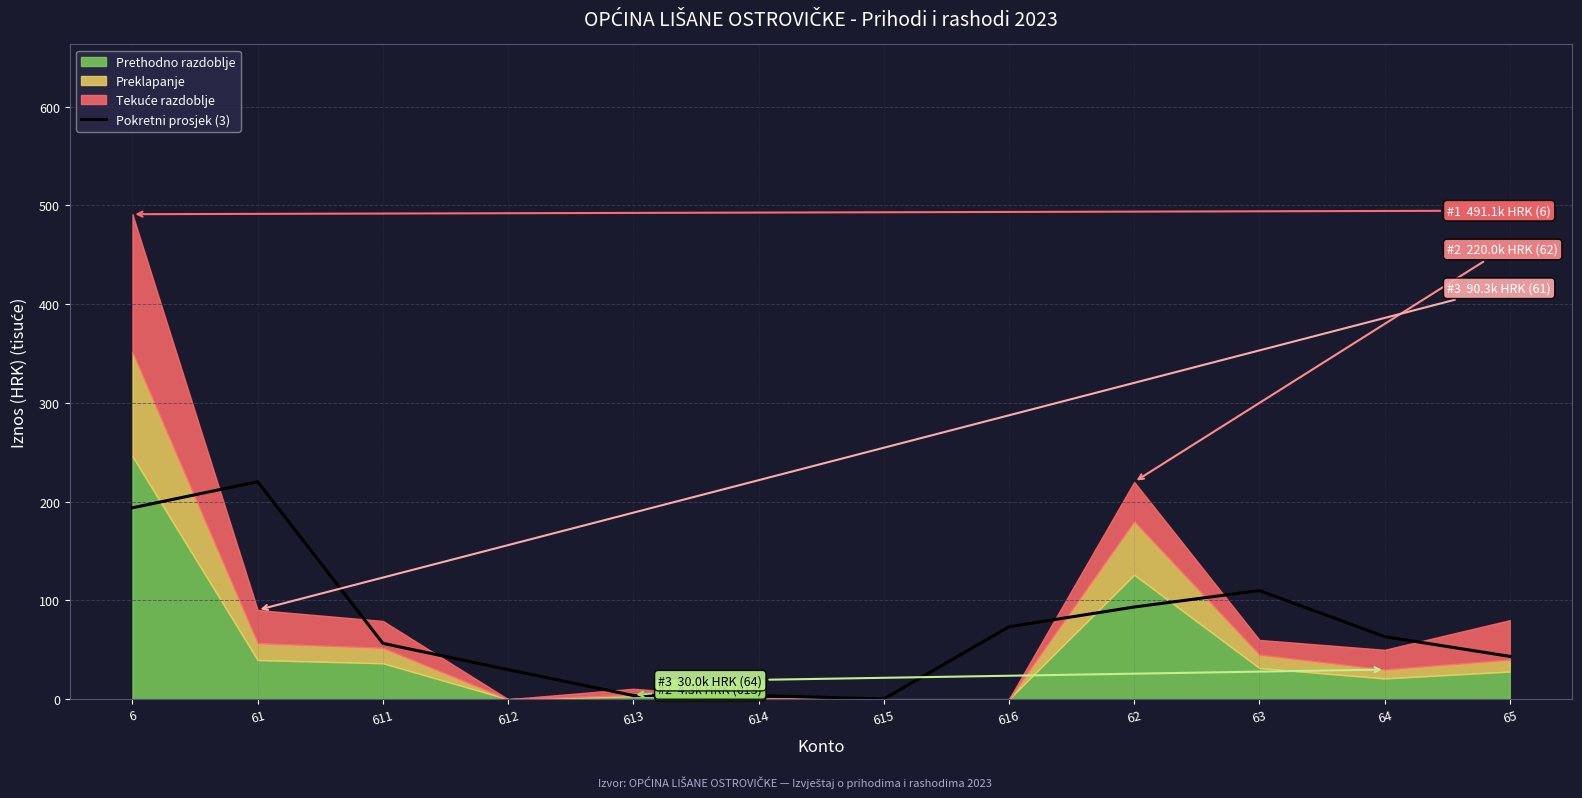

Reading right to left, transcribe all the data shown in this chart.

43.3	63.3	110.0	93.3	73.3	0.2	3.7	3.7	29.9	56.5	220.2	193.8